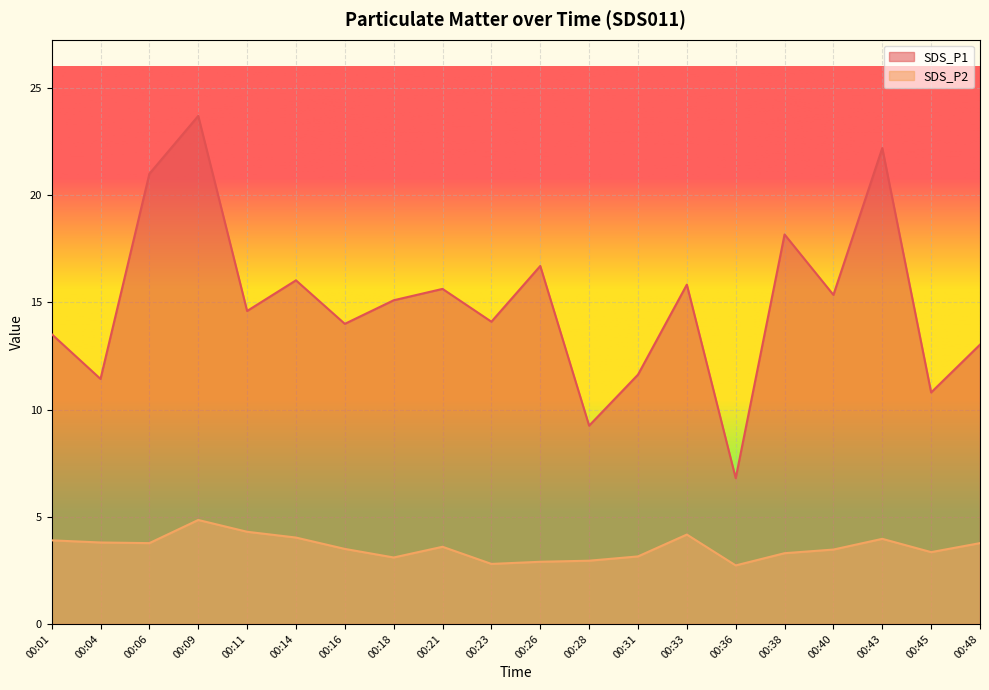

At which category is the sum across all series the highest?

00:09